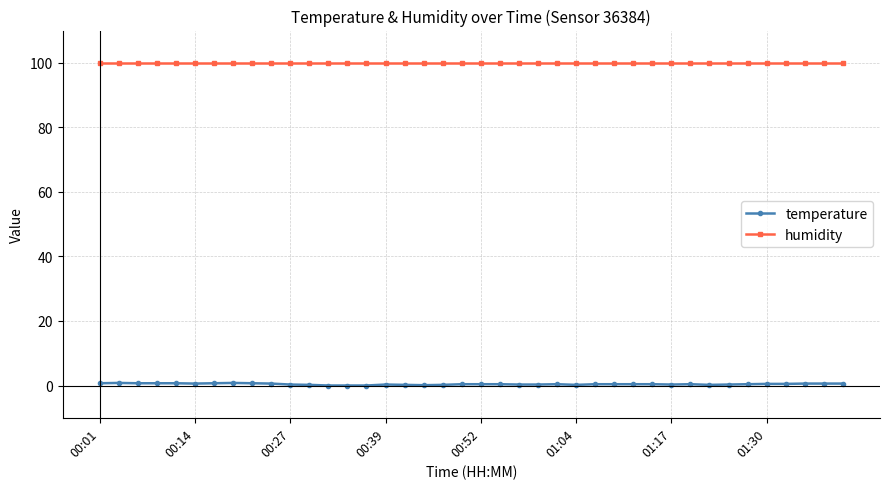

At how many categories does at least one series exceed 92?

40